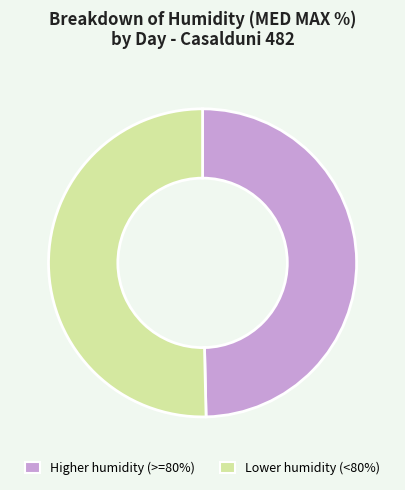

Count the number of slices in the pie.

2